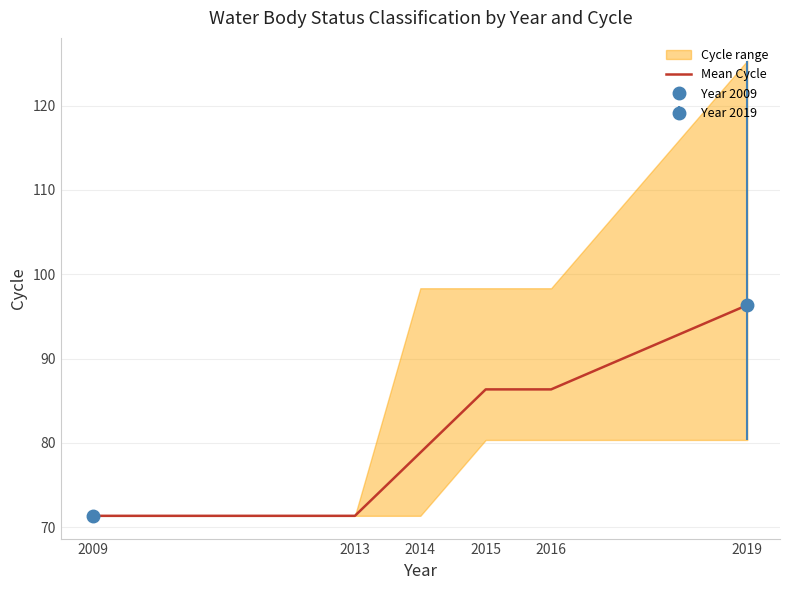

Reading left to right, transcribe all the data shown in this chart.

2009=71.3	2013=71.3	2014=78.8	2015=86.3	2016=86.3	2019=96.3